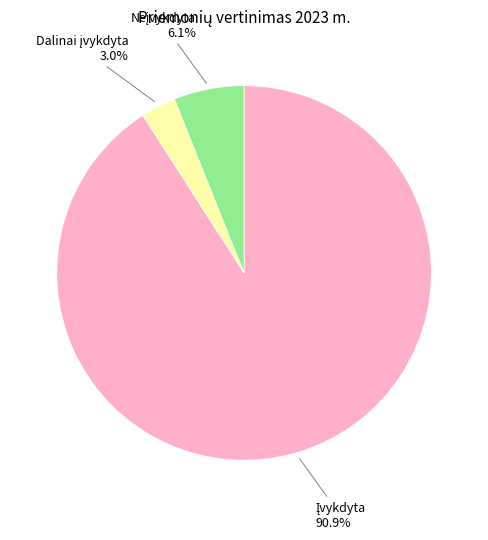

Count the number of slices in the pie.

3